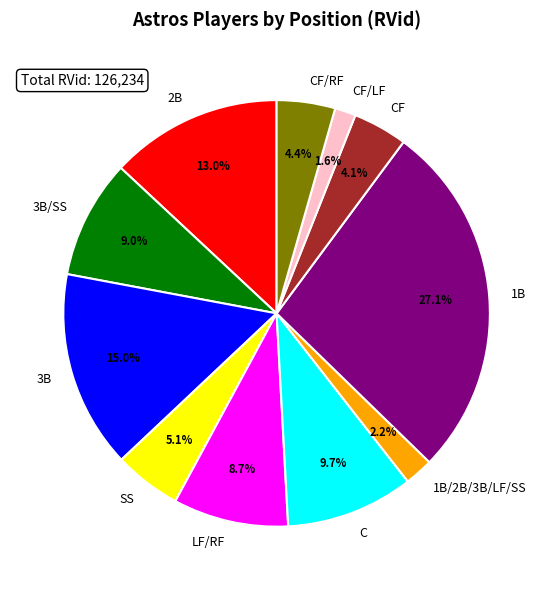

How many segments does this pie chart have?

11